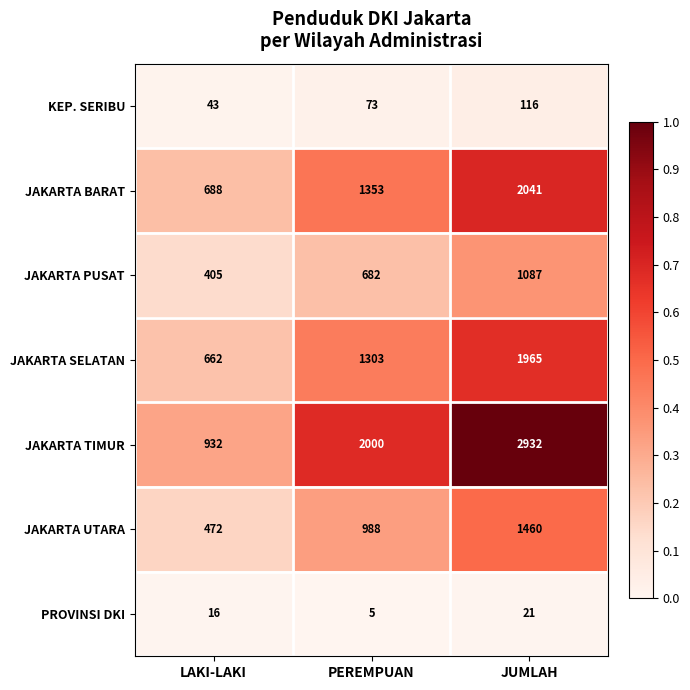

What is the difference between the JAKARTA SELATAN values at JUMLAH and PEREMPUAN?

662